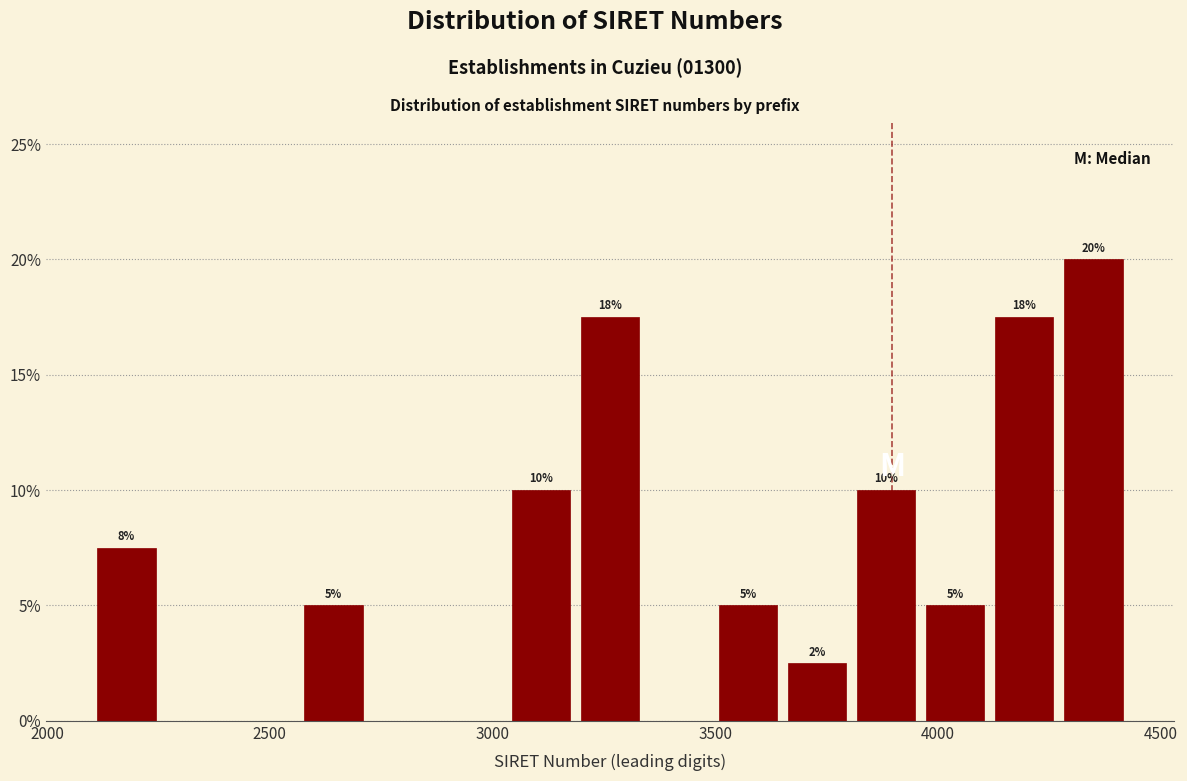

Read against the x-axis, roughly where is the centre of the tallest bar?

4350